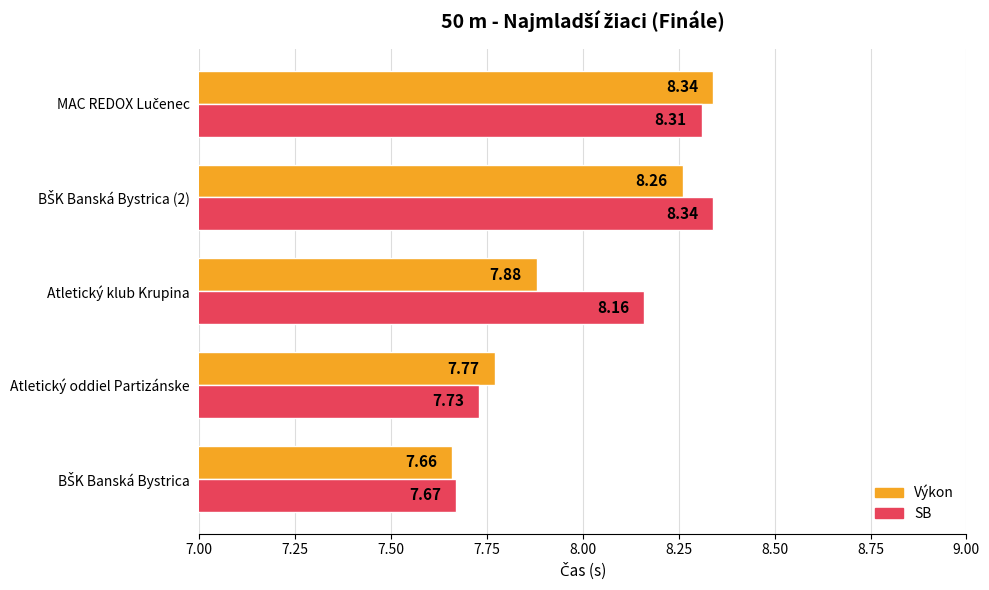

List the series in order of their overall mean, highest first.

SB, Výkon